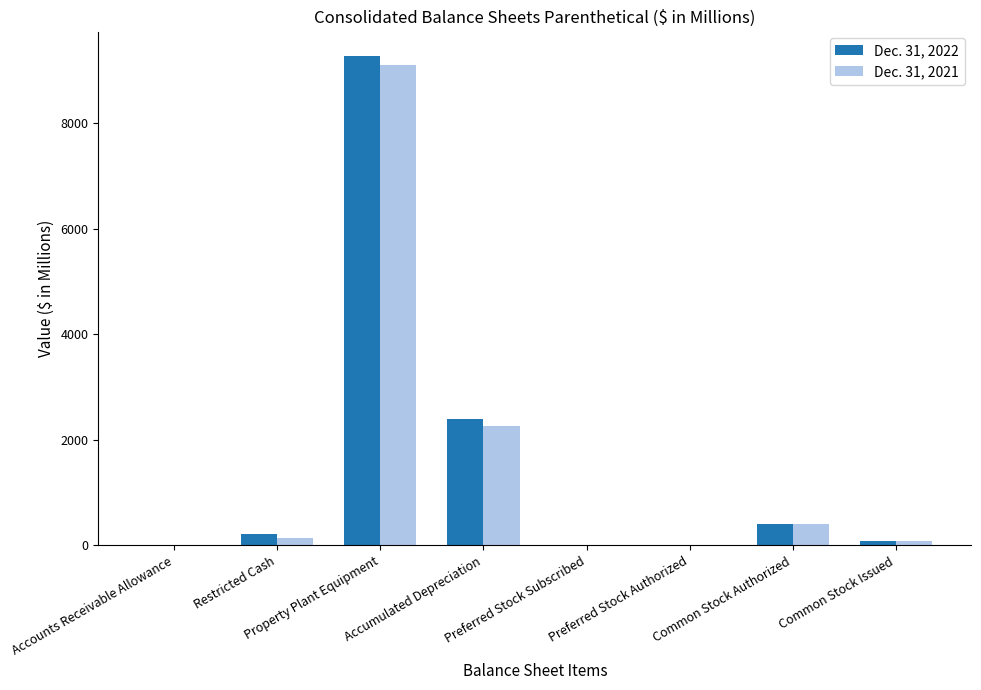

Is the value of Dec. 31, 2022 at Common Stock Authorized greater than the value of Dec. 31, 2021 at Accumulated Depreciation?

No